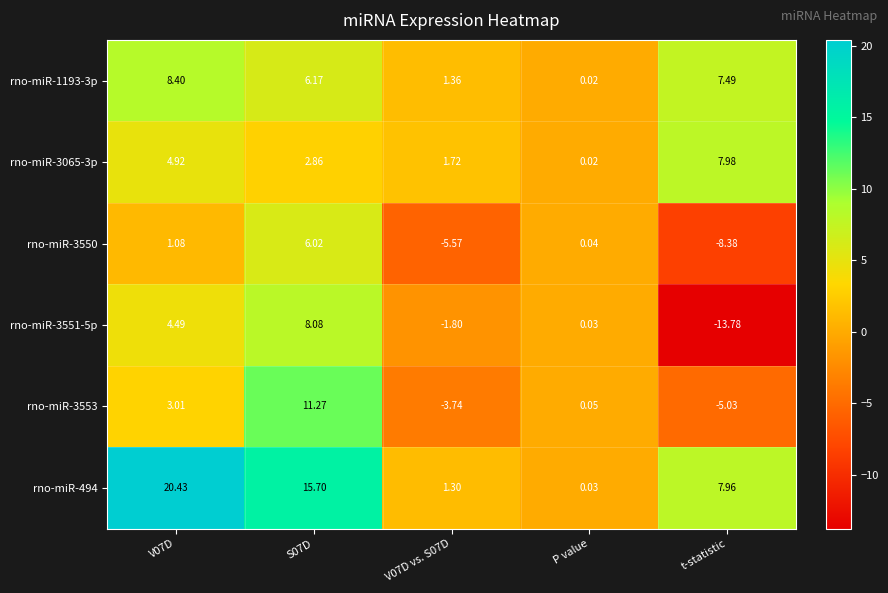

At which label does rno-miR-3550 reach its minimum?

t-statistic